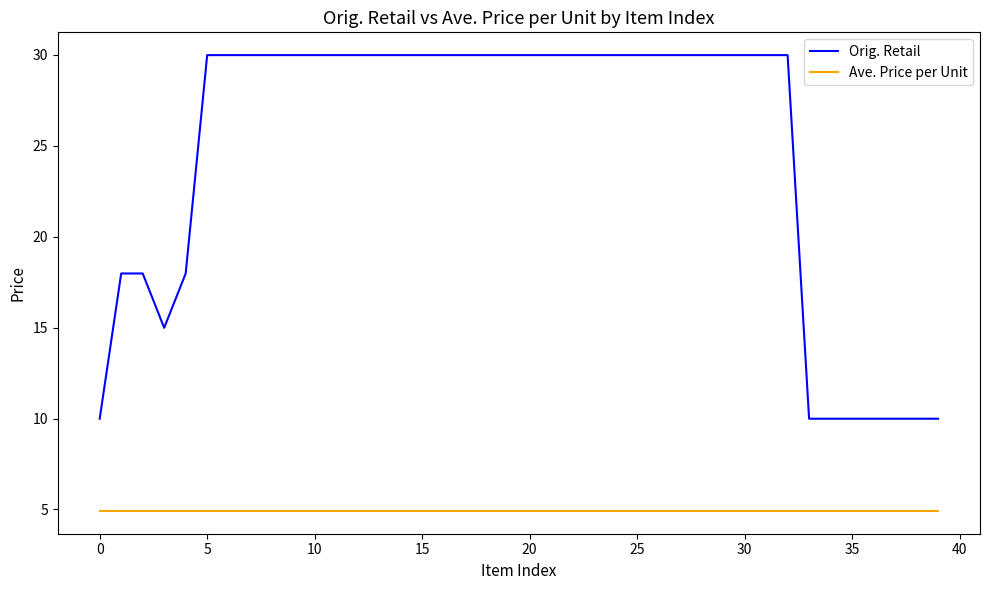

What is the lowest value of the Orig. Retail series?

10.0